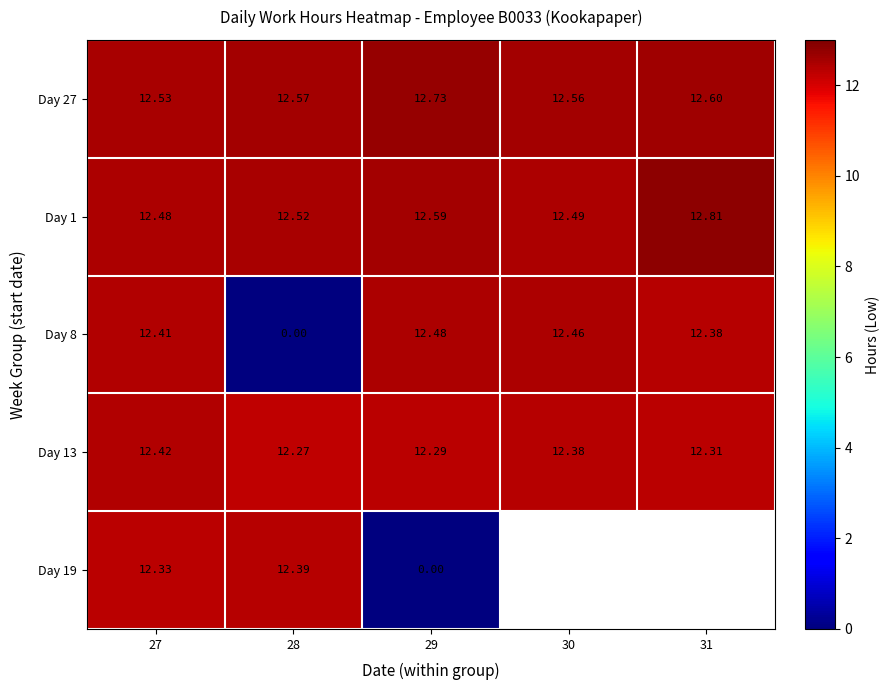

What is the sum of the Day 27 values at 30 and 28?

25.1